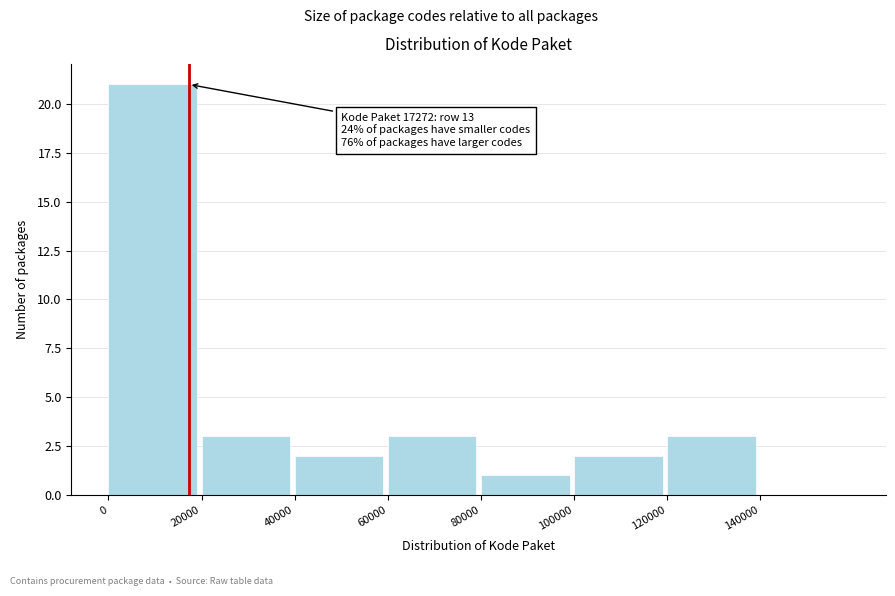

Which range on the x-axis has the tallest bar?

0 to 20000